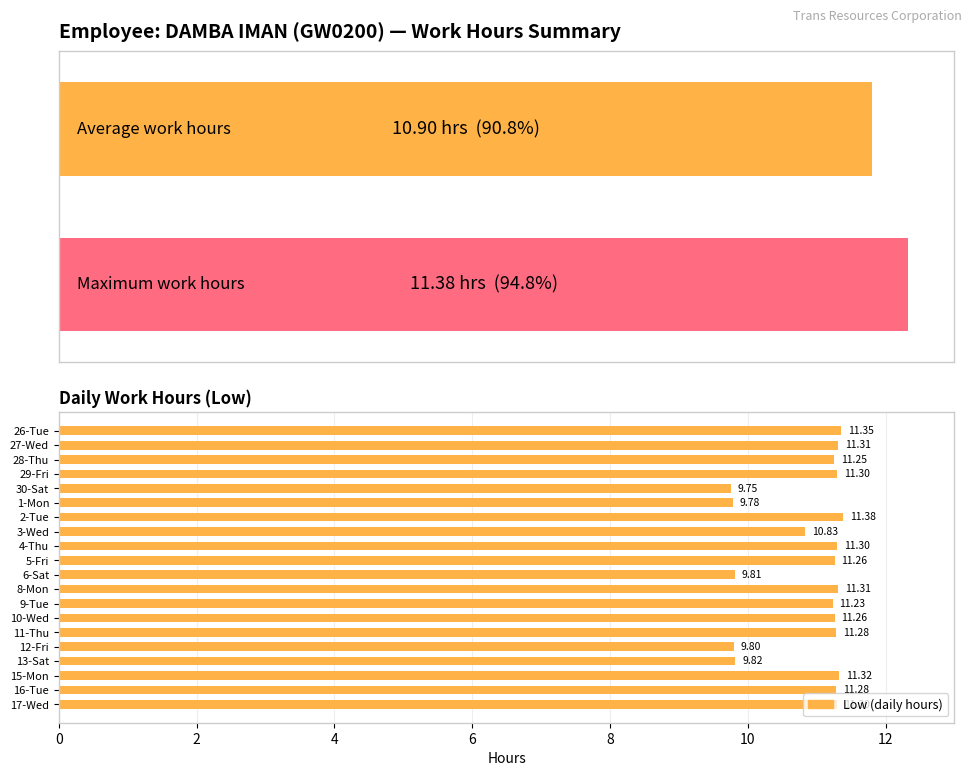

What is the value of the 5th bar from the left?

9.8